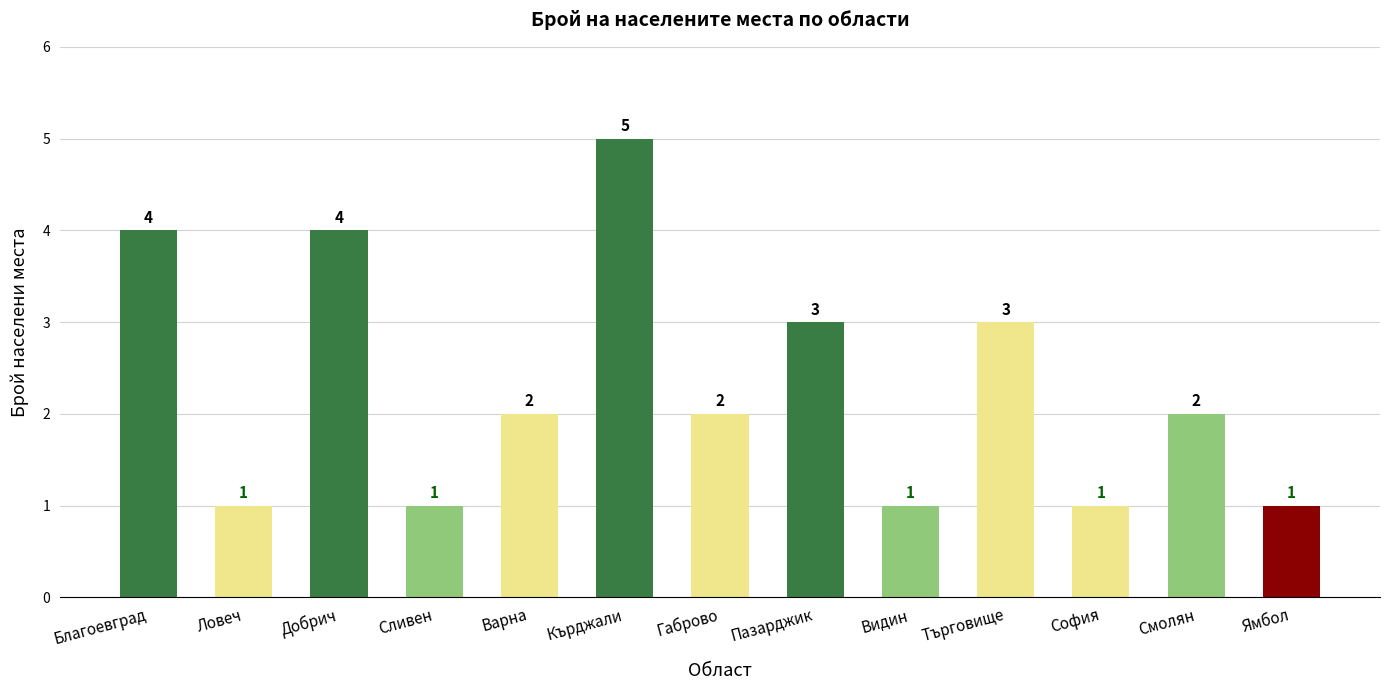

What is the sum of all values?

30